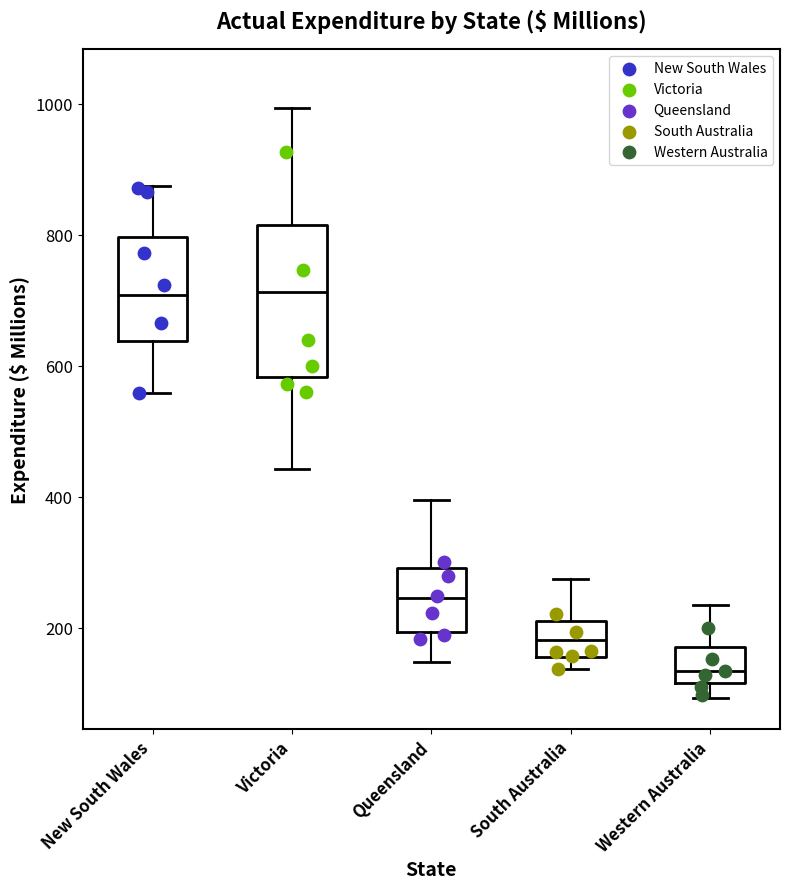

Reading left to right, transcribe this box plot: for each box, give where its median line is, the range the box spans, and where its two whiskers end, as read against the y-axis. The values are not printed on the chart, so give them approximately, as read against the axis.

New South Wales: median 700, box 640 to 800, whiskers 560 to 880
Victoria: median 720, box 580 to 820, whiskers 440 to 1000
Queensland: median 240, box 200 to 300, whiskers 140 to 400
South Australia: median 180, box 160 to 220, whiskers 140 to 280
Western Australia: median 140, box 120 to 180, whiskers 100 to 240